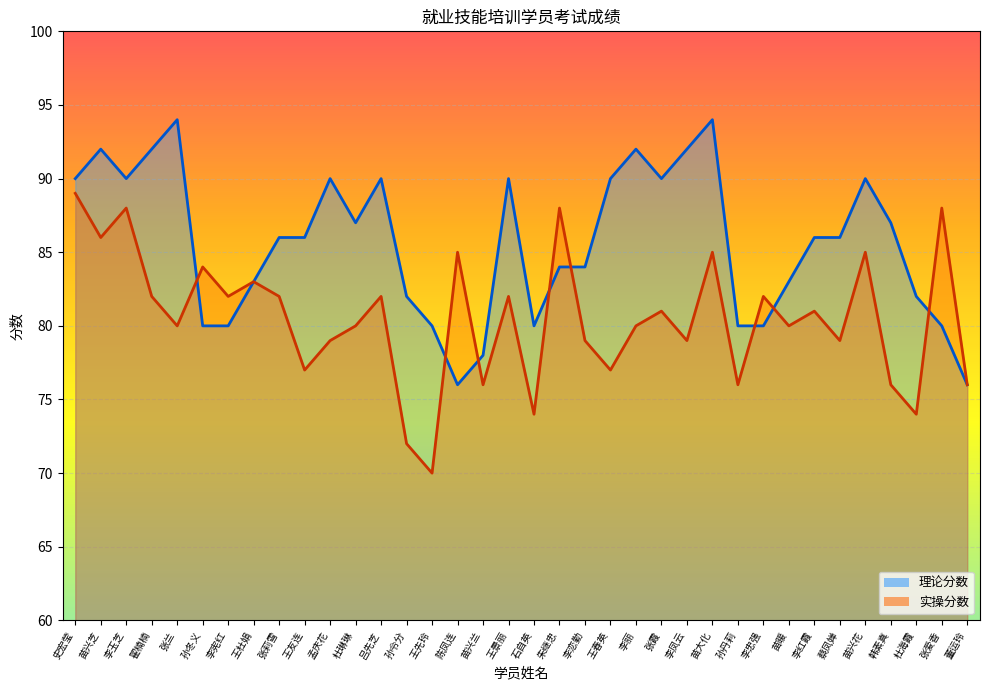

True or false: 实操分数 has a value of 80 at 张兰.

True